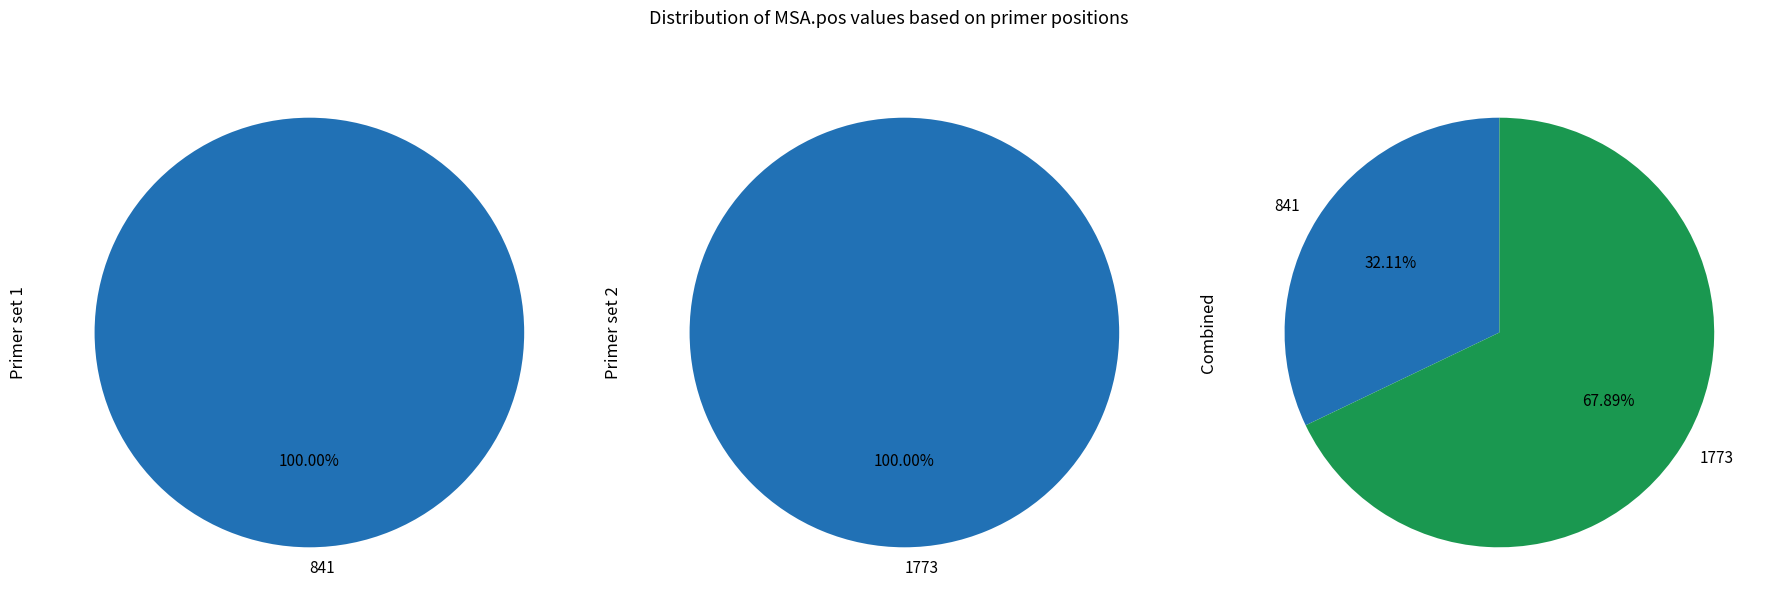

Which slice is the largest?

1773